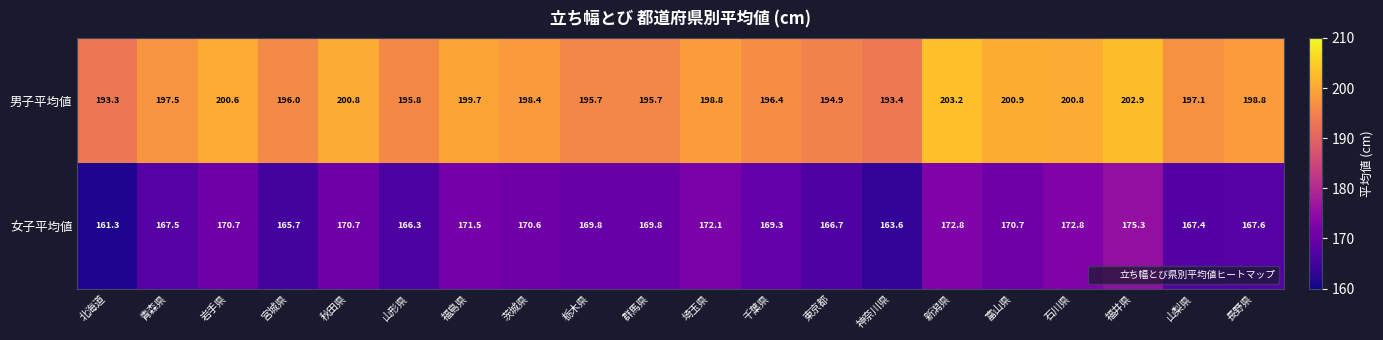

How many distinct data groups are displayed?

2